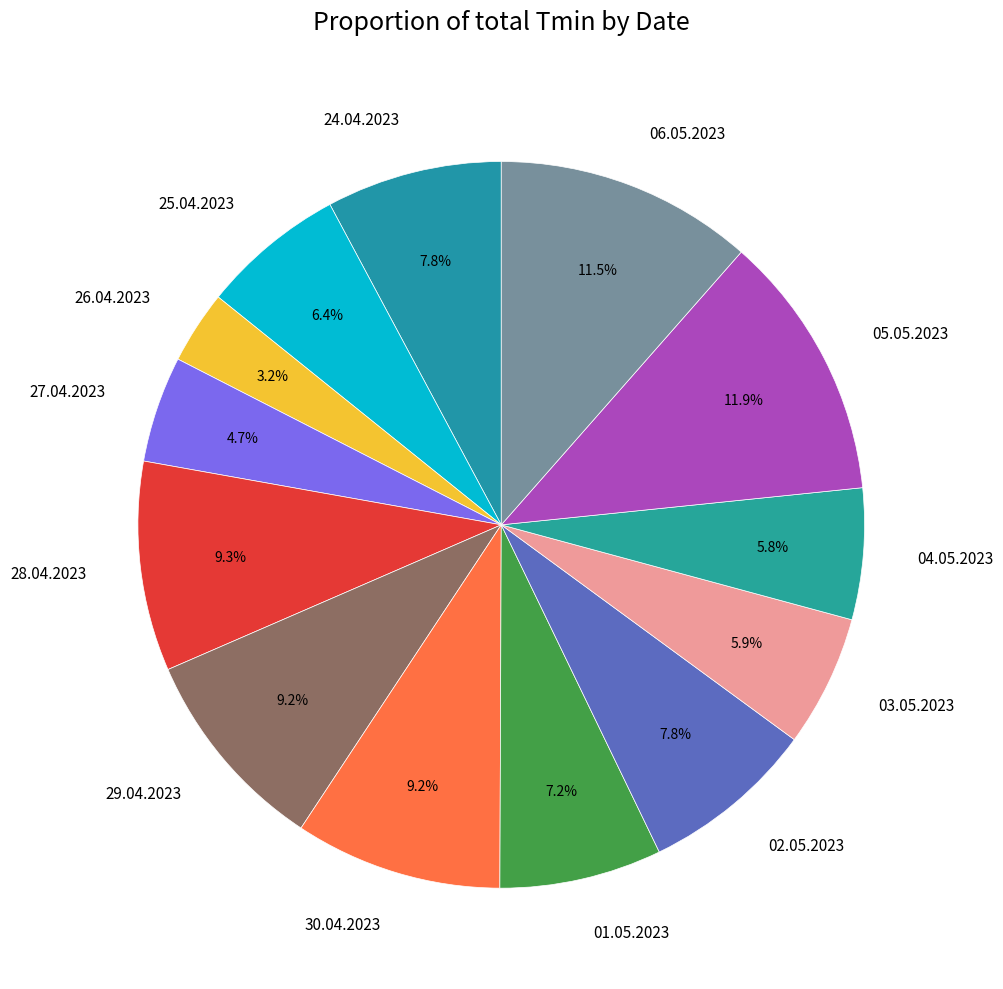

What is the smallest slice in the pie chart?

26.04.2023